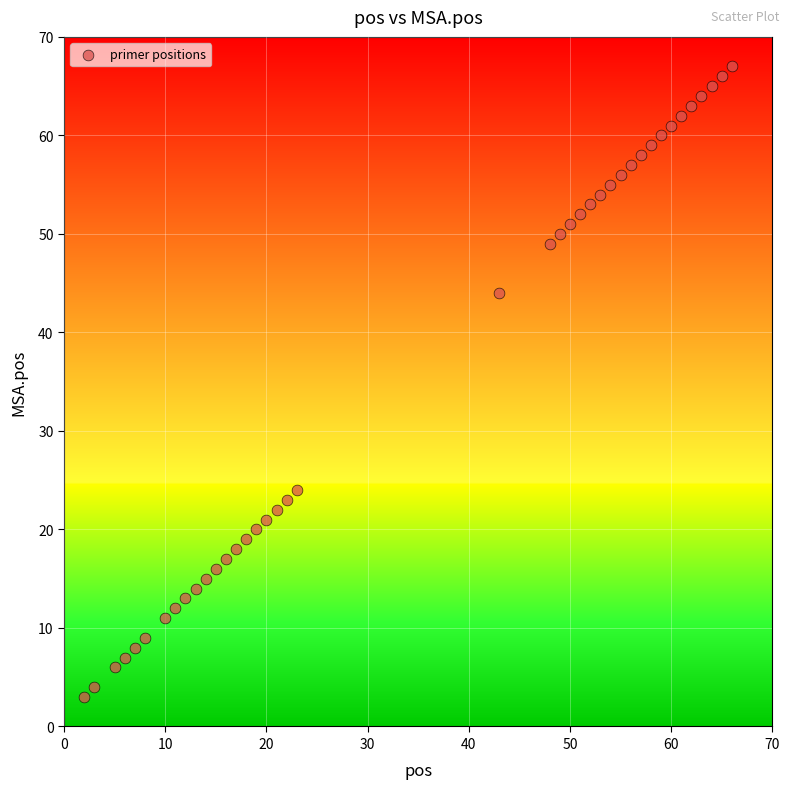

What Y value in the scatter plot is closest to 35?

44